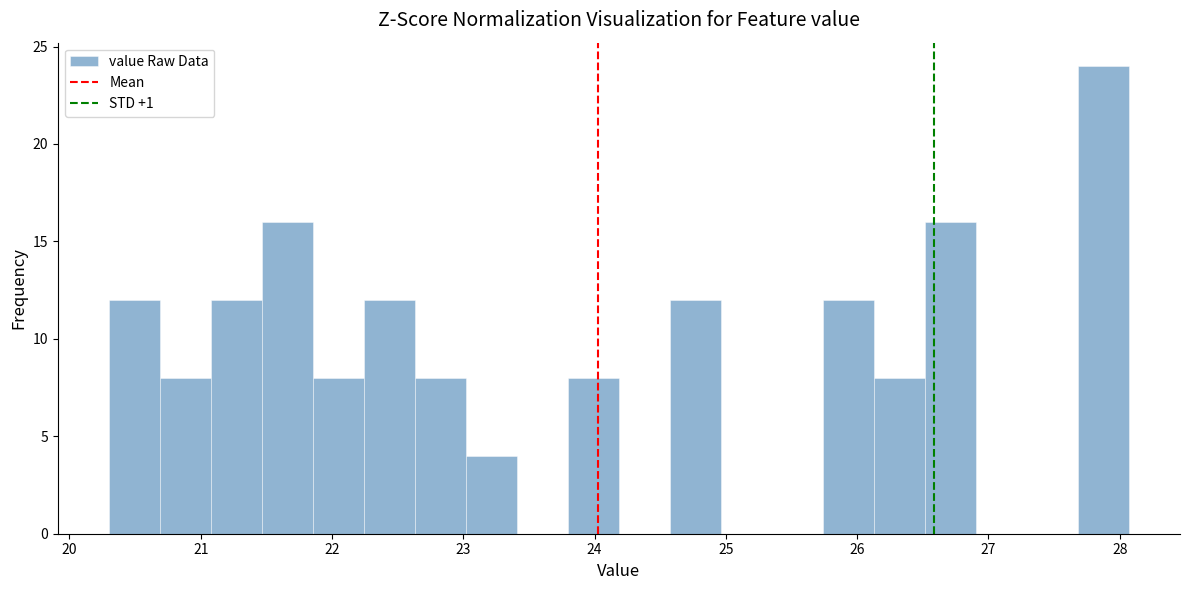

Around what value on the x-axis is the tallest bar? Give the approximate position of its centre, as read against the axis.

27.9